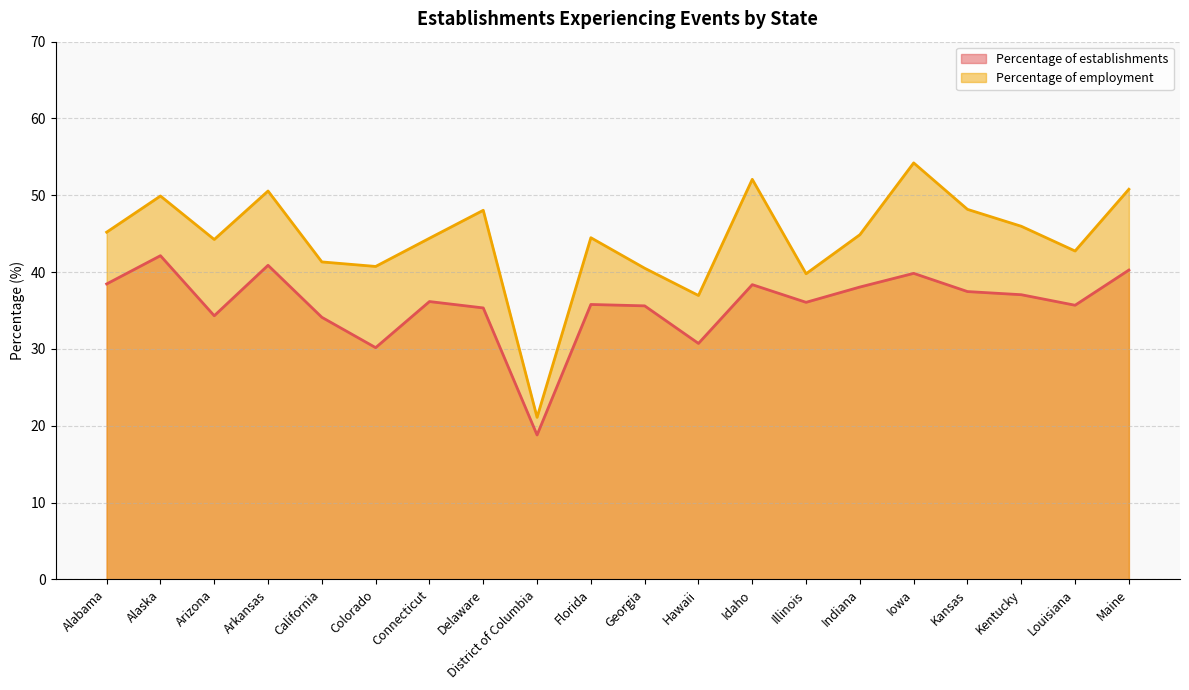

At which category does Percentage of establishments reach its first local valley?

Arizona